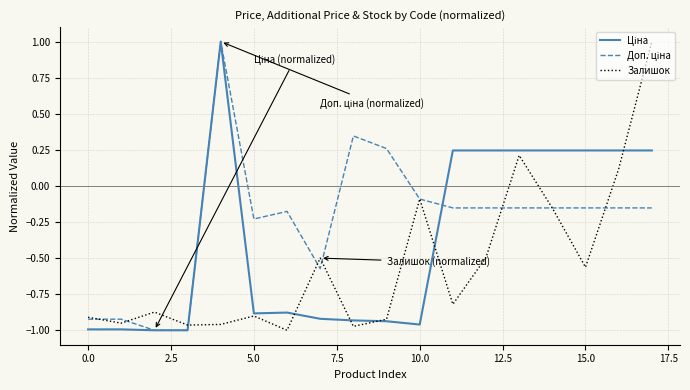

What is the maximum value shown in the chart?

1.0